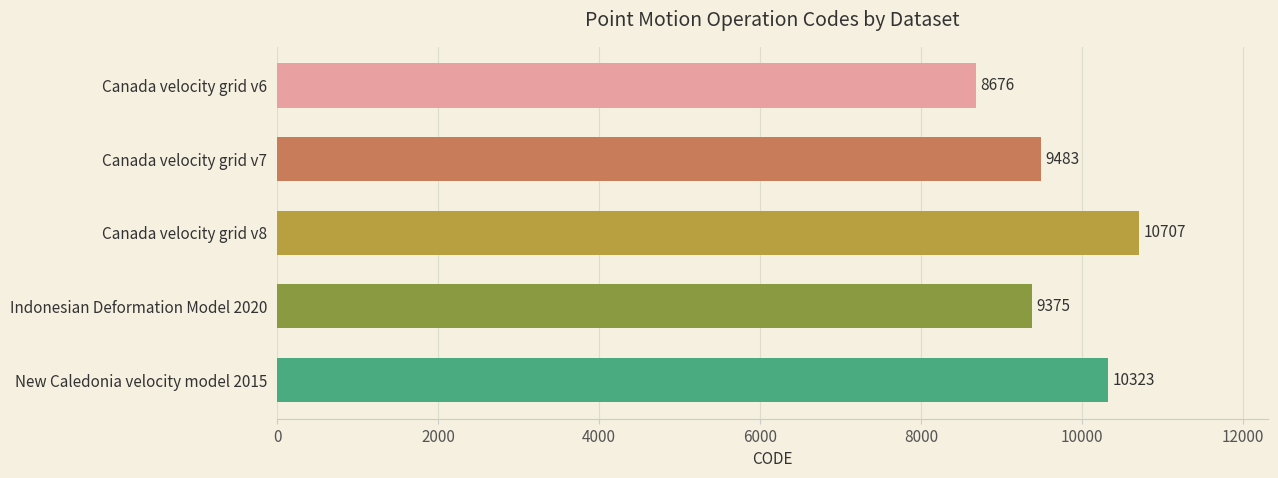

What is the greatest value displayed?

10707